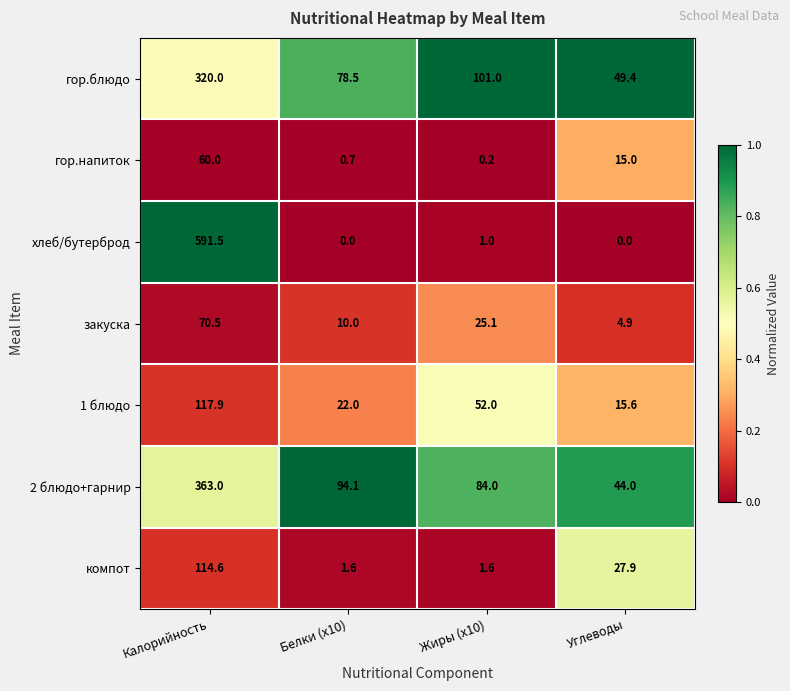

What is the maximum value shown in the chart?

591.5